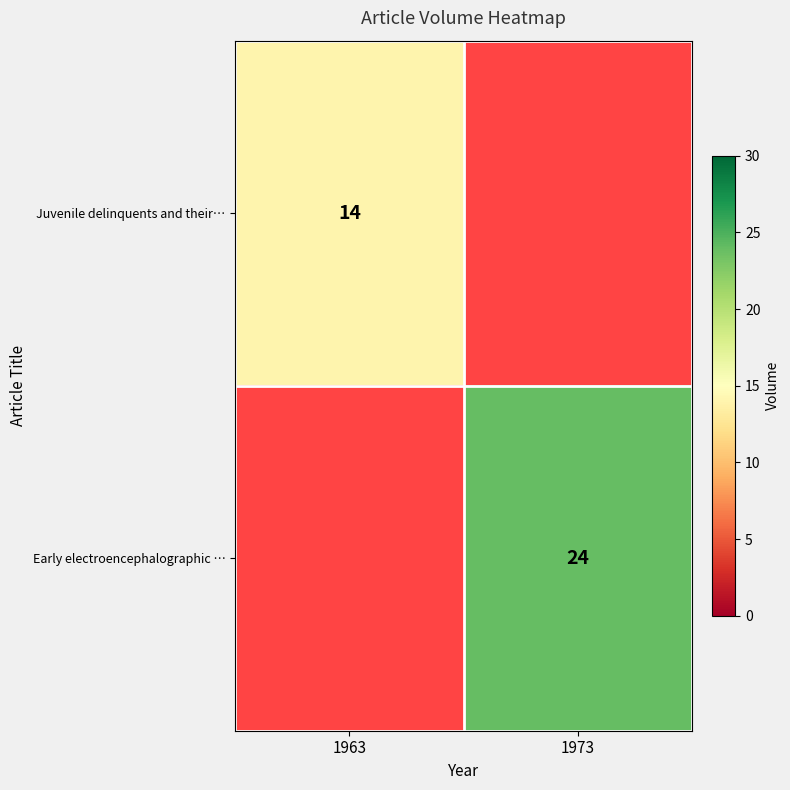

What is the minimum value shown in the chart?

14.0